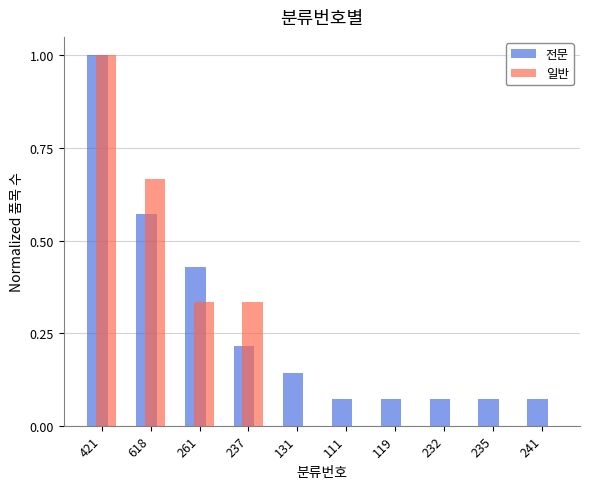

The 전문 series shows 1.0 at 421. True or false?

True